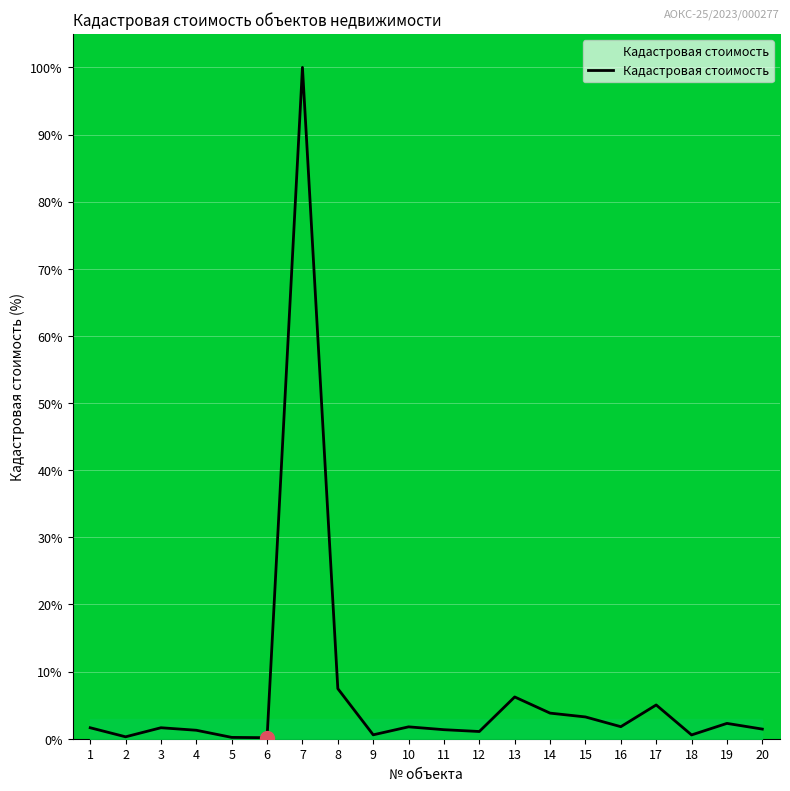

What is the greatest value displayed?

100.0